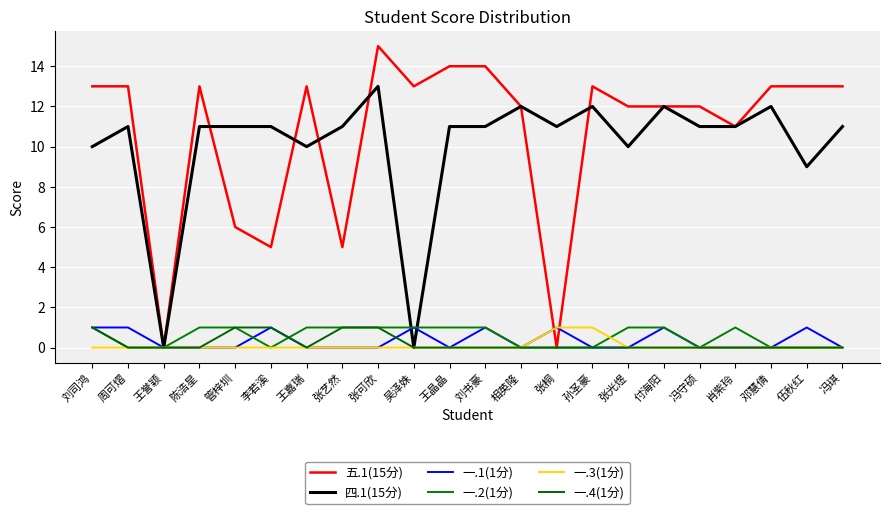

What are all the series names shown in the legend?

五.1(15分), 四.1(15分), 一.1(1分), 一.2(1分), 一.3(1分), 一.4(1分)